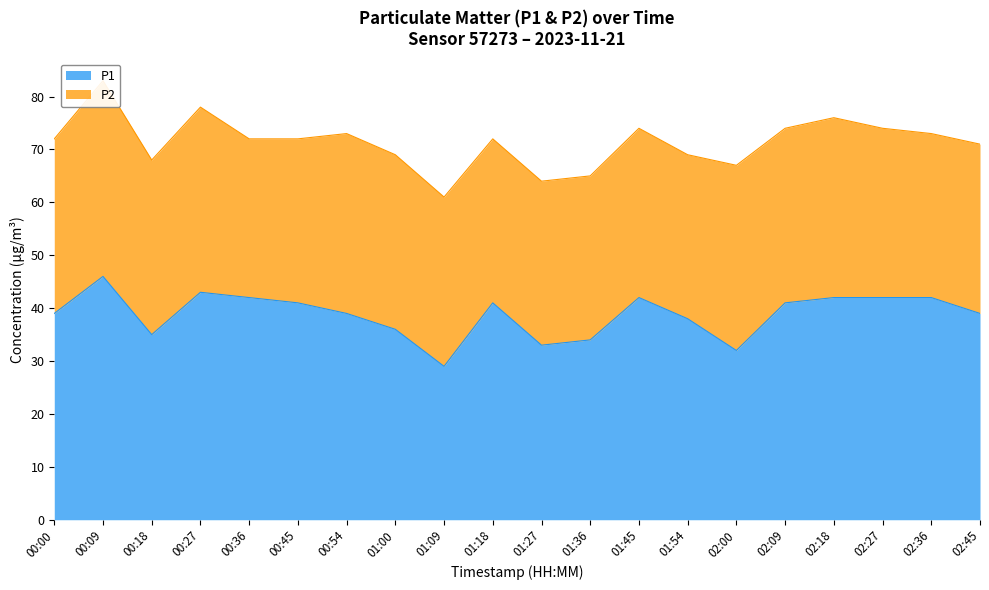

What is the minimum value shown in the chart?

29